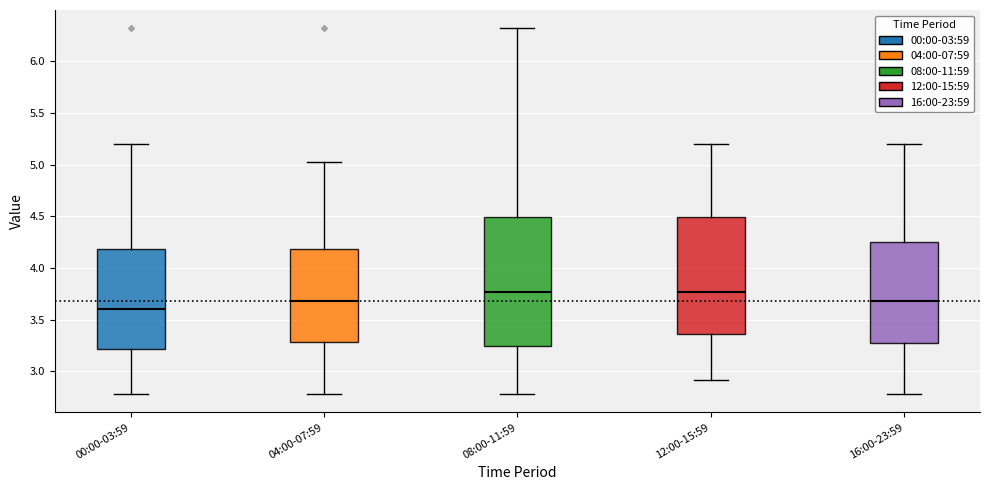

Reading left to right, transcribe this box plot: for each box, give where its median line is, the range the box spans, and where its two whiskers end, as read against the y-axis. The values are not printed on the chart, so give them approximately, as read against the axis.

00:00-03:59: median 3.60, box 3.20 to 4.20, whiskers 2.80 to 5.20
04:00-07:59: median 3.70, box 3.30 to 4.20, whiskers 2.80 to 5.05
08:00-11:59: median 3.75, box 3.25 to 4.50, whiskers 2.80 to 6.30
12:00-15:59: median 3.75, box 3.35 to 4.50, whiskers 2.90 to 5.20
16:00-23:59: median 3.70, box 3.25 to 4.25, whiskers 2.80 to 5.20